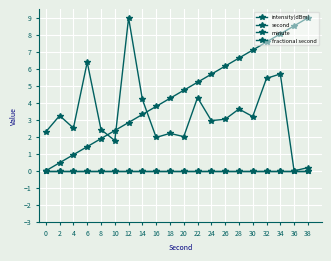

Which series has the largest range (max minus min)?

intensity(dBm)